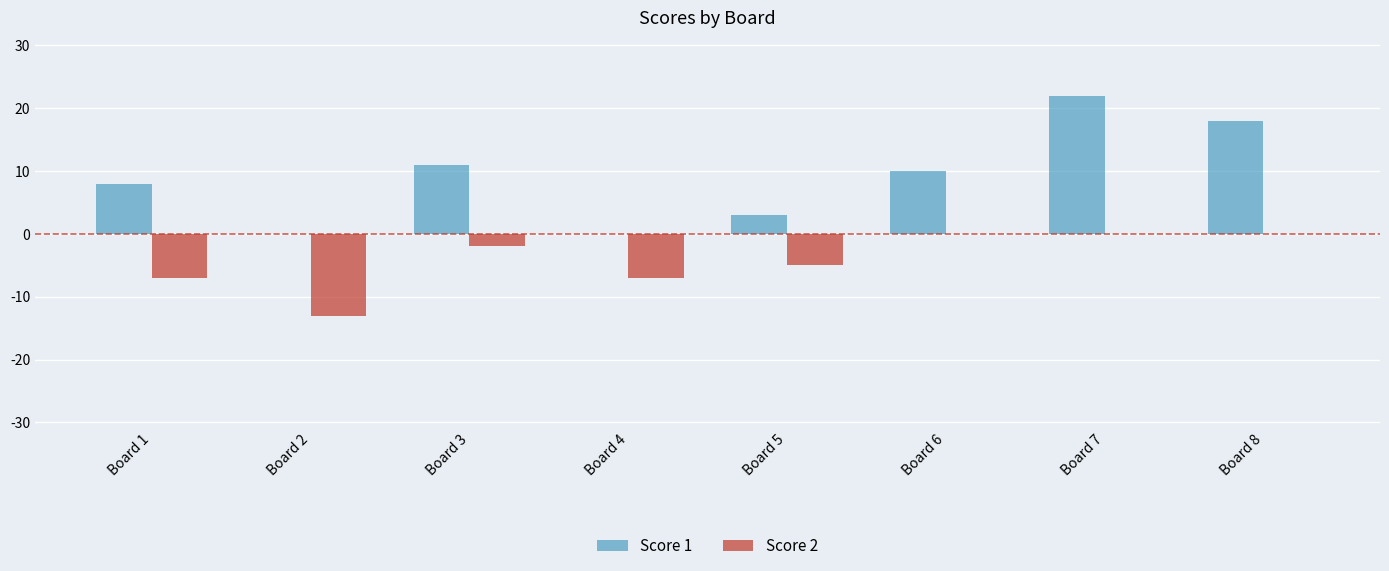

Are the bars horizontal?

No